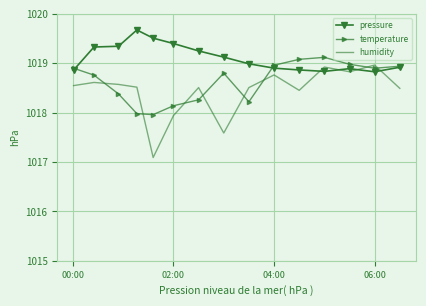

Which series ends up on top after the final intersection of temperature and humidity?

temperature